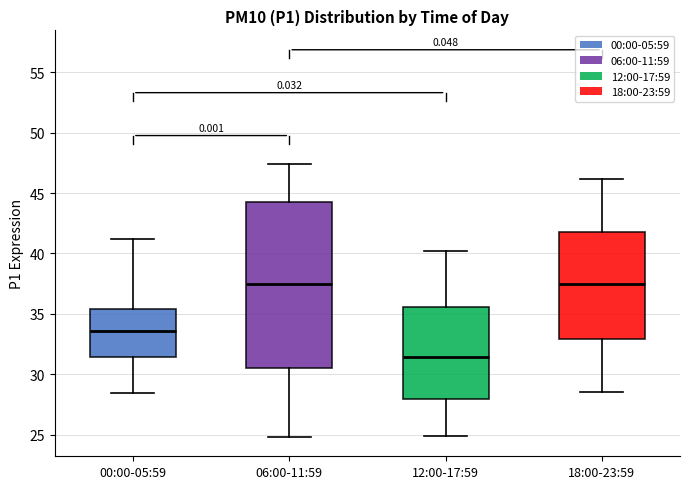

Reading left to right, read every box against the y-axis: the position of its median line, the range the box covers, and the ends of its whiskers. The values are not printed on the chart, so give them approximately, as read against the axis.

00:00-05:59: median 33.5, box 31.5 to 35.5, whiskers 28.5 to 41.0
06:00-11:59: median 37.5, box 30.5 to 44.5, whiskers 25.0 to 47.5
12:00-17:59: median 31.5, box 28.0 to 35.5, whiskers 25.0 to 40.0
18:00-23:59: median 37.5, box 33.0 to 42.0, whiskers 28.5 to 46.0